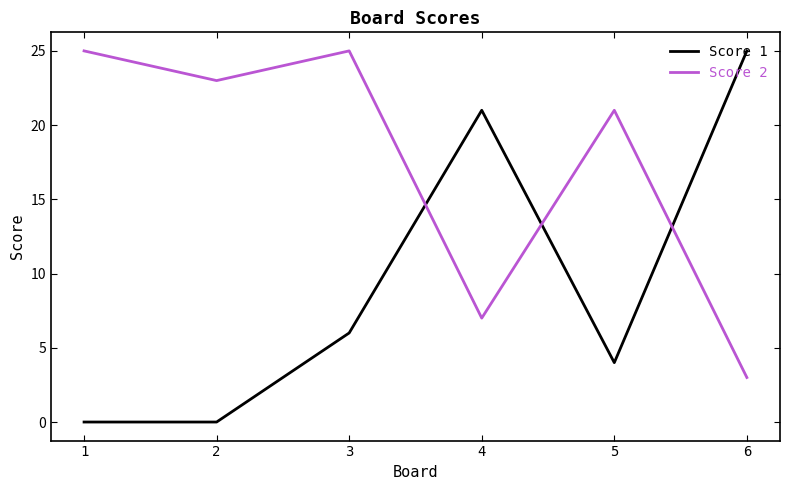

Where do Score 1 and Score 2 first cross each other?

3 and 4